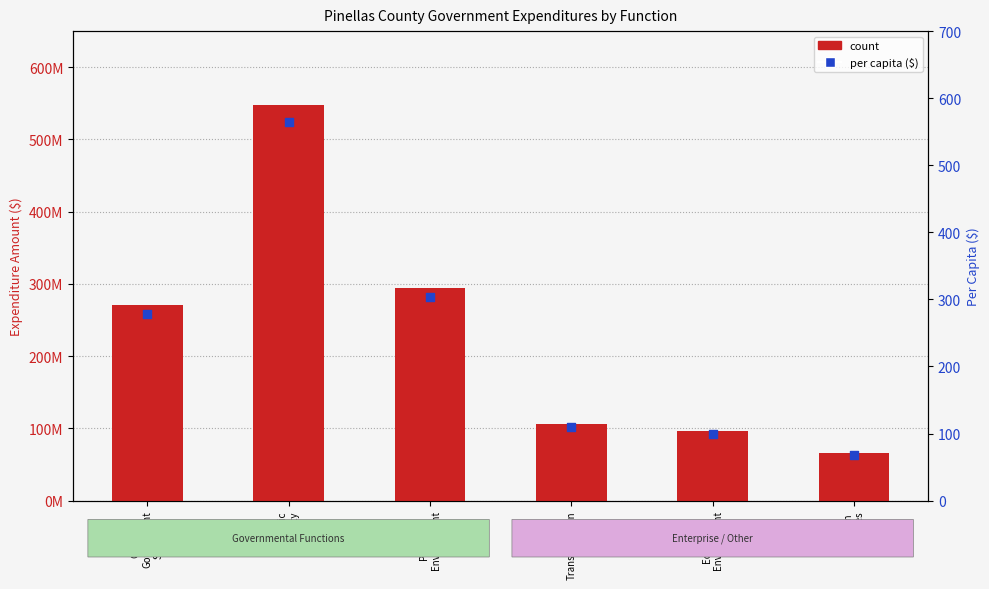

At which category is the sum across all series the highest?

Public
Safety